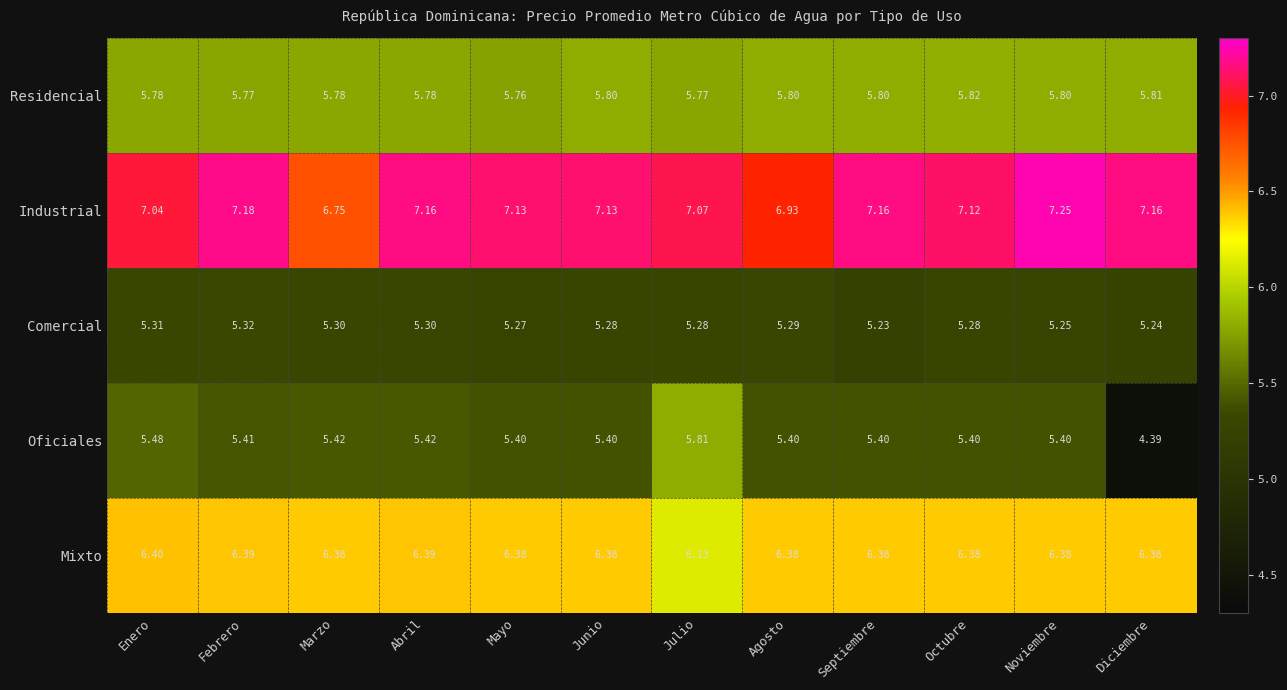

What is the total value across all series at Junio?

30.0